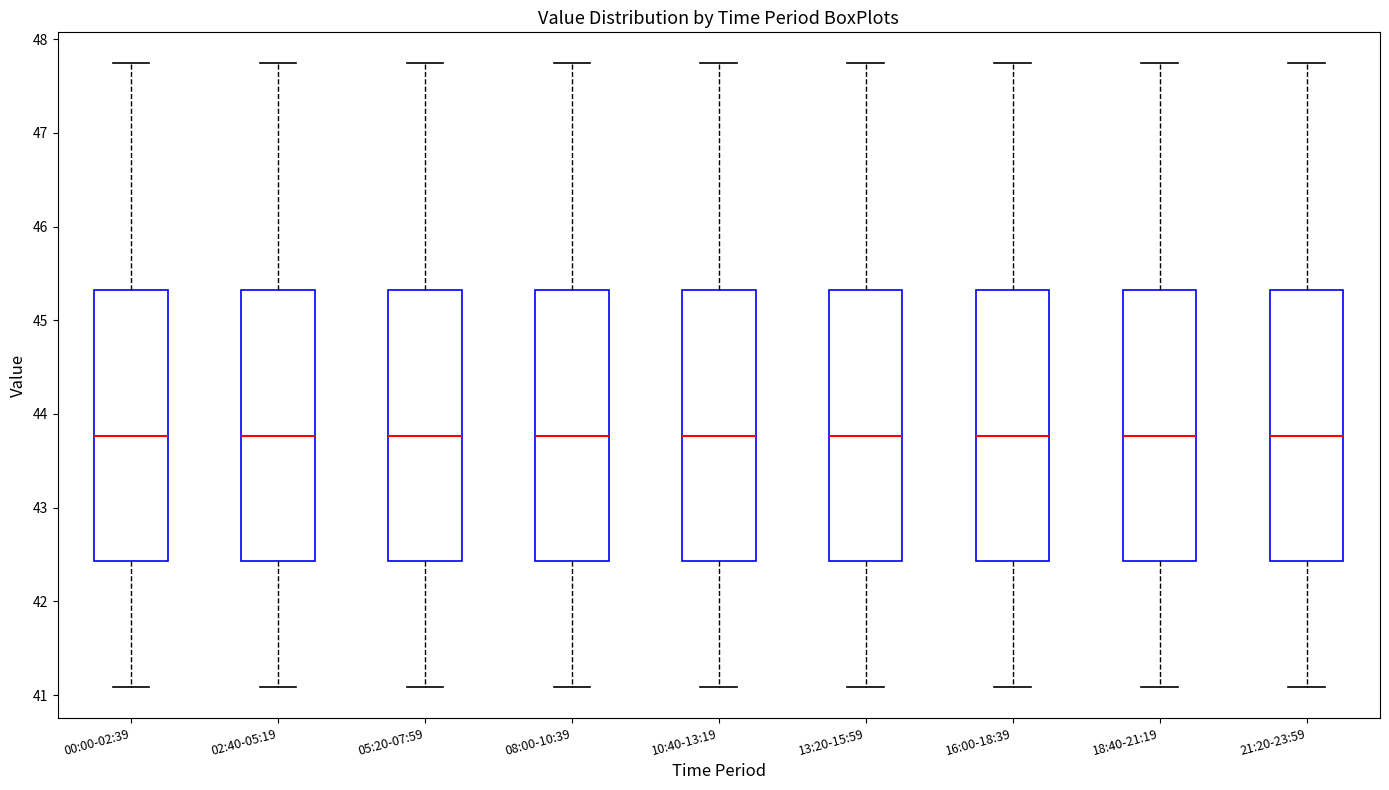

Reading left to right, transcribe this box plot: for each box, give where its median line is, the range the box spans, and where its two whiskers end, as read against the y-axis. The values are not printed on the chart, so give them approximately, as read against the axis.

00:00-02:39: median 43.8, box 42.4 to 45.3, whiskers 41.1 to 47.7
02:40-05:19: median 43.8, box 42.4 to 45.3, whiskers 41.1 to 47.7
05:20-07:59: median 43.8, box 42.4 to 45.3, whiskers 41.1 to 47.7
08:00-10:39: median 43.8, box 42.4 to 45.3, whiskers 41.1 to 47.7
10:40-13:19: median 43.8, box 42.4 to 45.3, whiskers 41.1 to 47.7
13:20-15:59: median 43.8, box 42.4 to 45.3, whiskers 41.1 to 47.7
16:00-18:39: median 43.8, box 42.4 to 45.3, whiskers 41.1 to 47.7
18:40-21:19: median 43.8, box 42.4 to 45.3, whiskers 41.1 to 47.7
21:20-23:59: median 43.8, box 42.4 to 45.3, whiskers 41.1 to 47.7